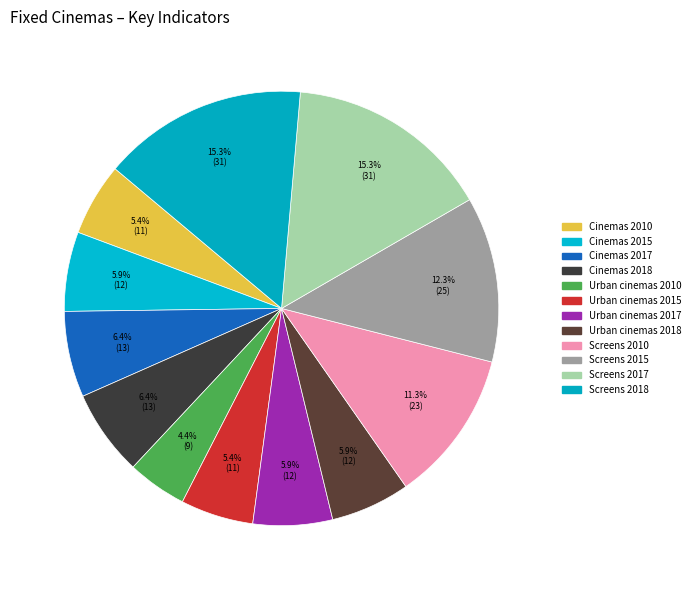

Which slice is the smallest?

Urban cinemas 2010